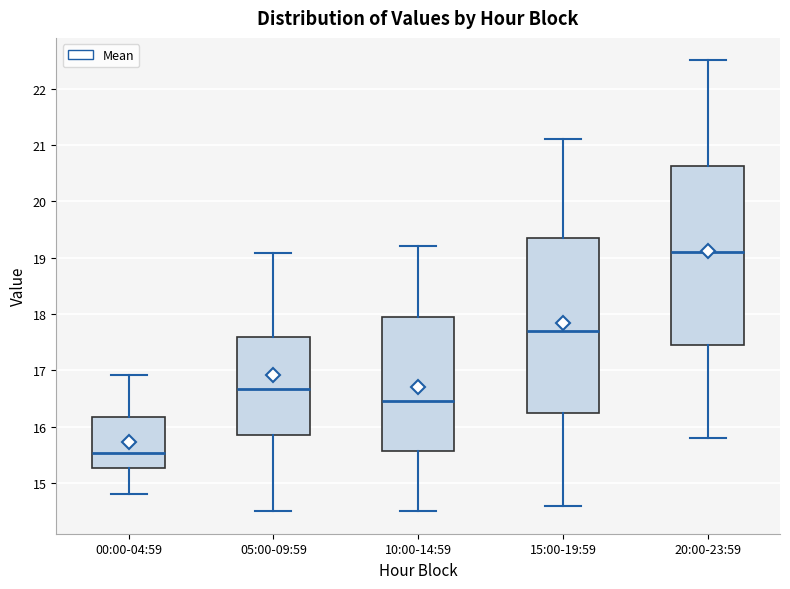

Where does the upper whisker of the box for 10:00-14:59 end on the y-axis? The values are not printed on the chart, so give them approximately, as read against the axis.

19.2